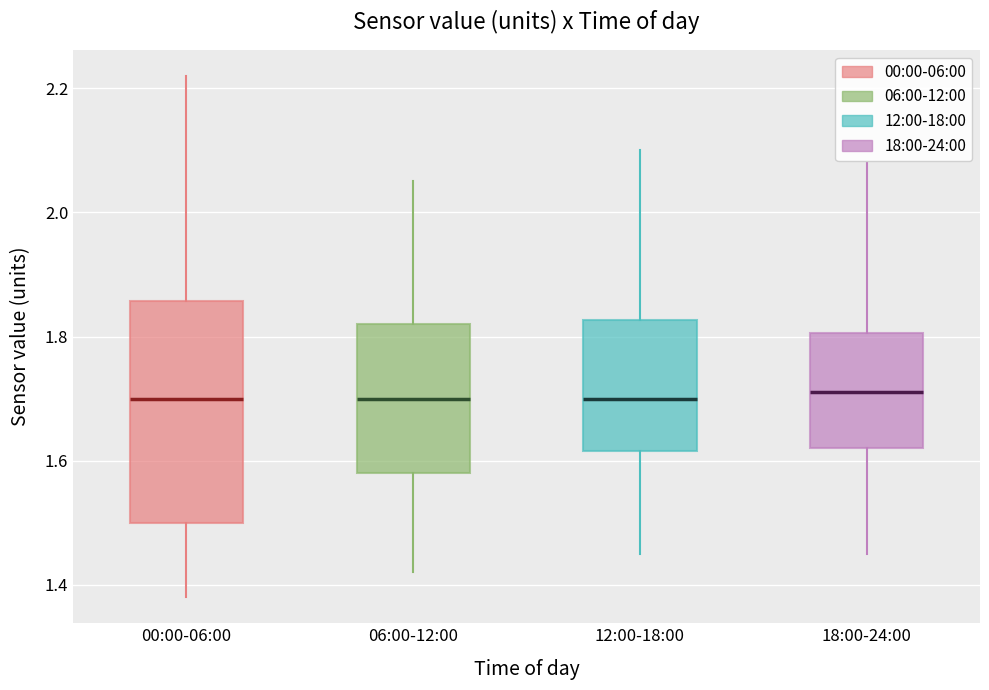

Reading left to right, read every box against the y-axis: the position of its median line, the range the box covers, and the ends of its whiskers. The values are not printed on the chart, so give them approximately, as read against the axis.

00:00-06:00: median 1.70, box 1.50 to 1.86, whiskers 1.38 to 2.22
06:00-12:00: median 1.70, box 1.58 to 1.82, whiskers 1.42 to 2.06
12:00-18:00: median 1.70, box 1.62 to 1.82, whiskers 1.46 to 2.10
18:00-24:00: median 1.72, box 1.62 to 1.80, whiskers 1.46 to 2.08